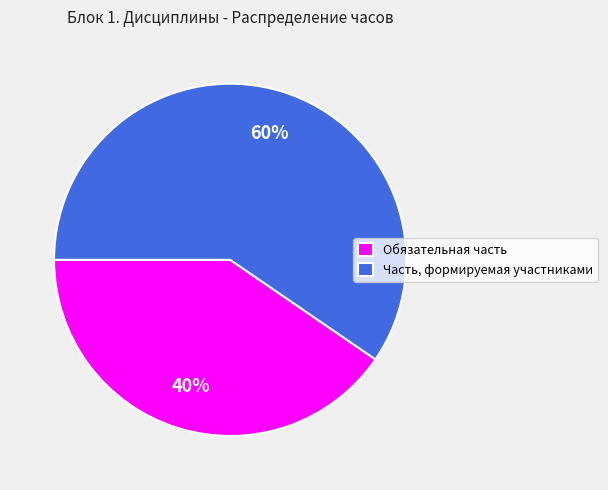

Rank the categories by value from highest to lowest.

Часть, формируемая участниками, Обязательная часть